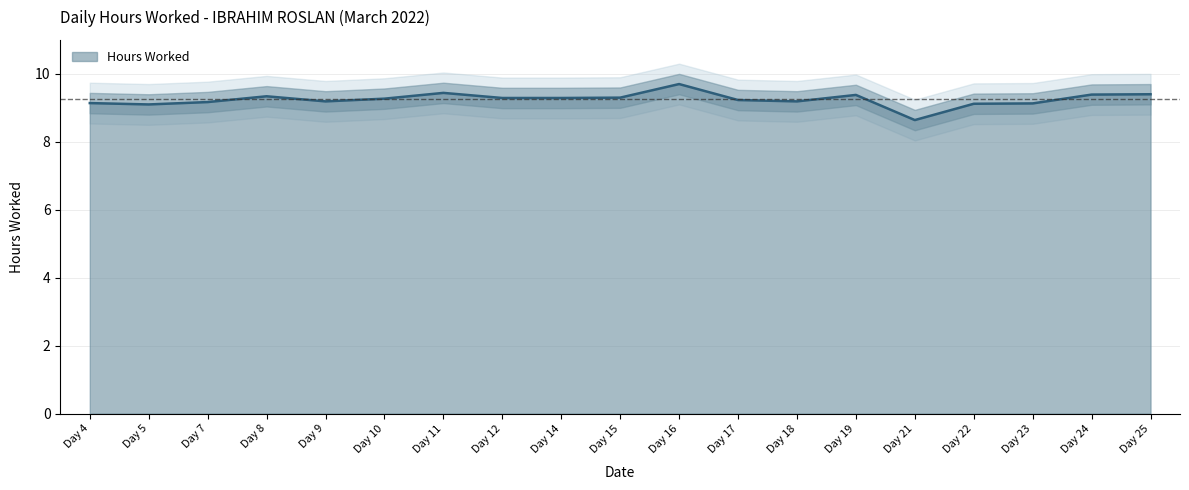

Is it true that the value at Day 24 is 9.4?

True